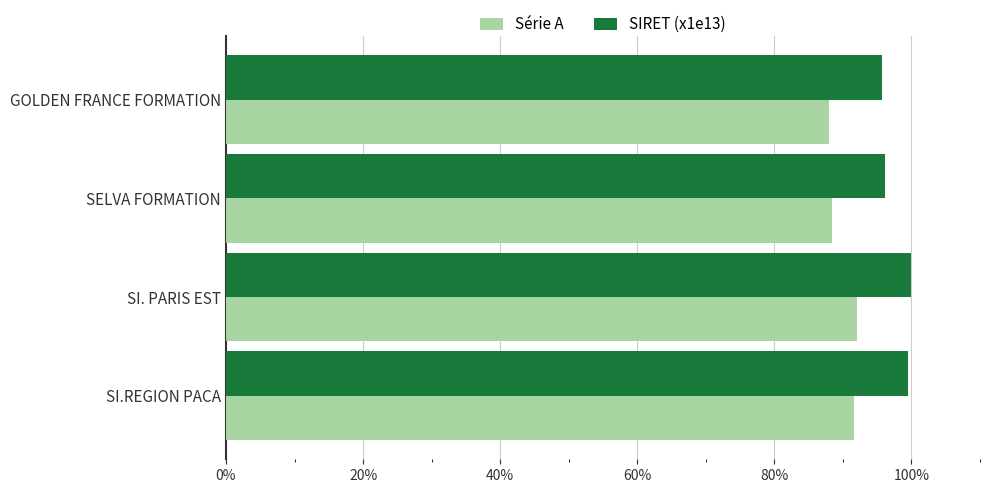

What is the sum of the Série A values at SI. PARIS EST and GOLDEN FRANCE FORMATION?

180.0